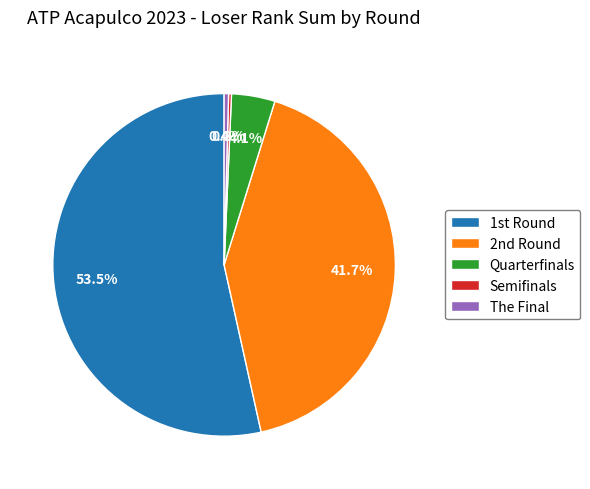

The The Final slice represents 10% of the pie. True or false?

False